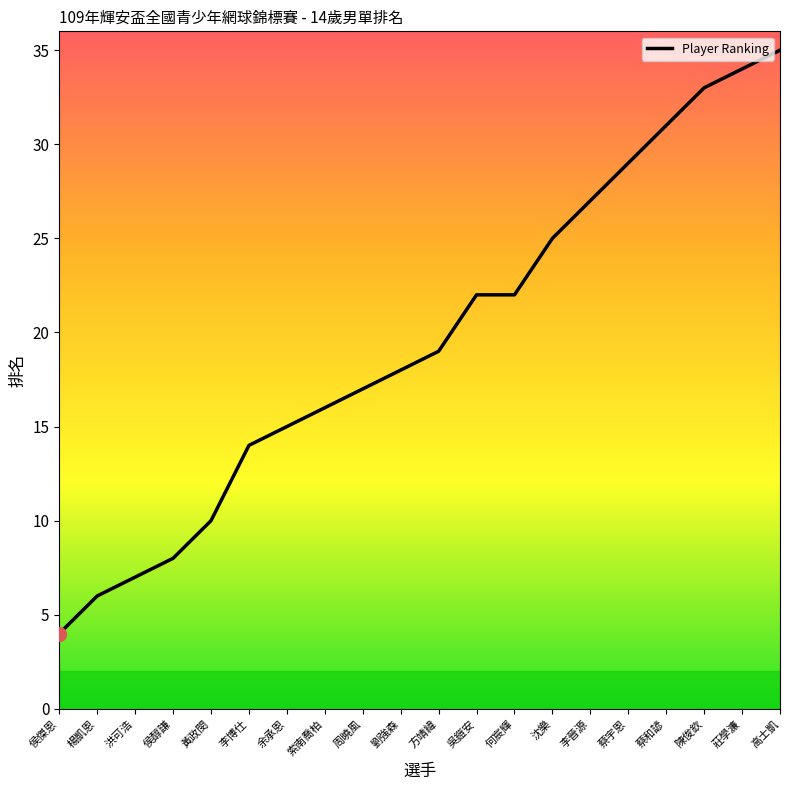

Approximately how many times larger is the value at 周曉風 compared to 劉強森?

0.9